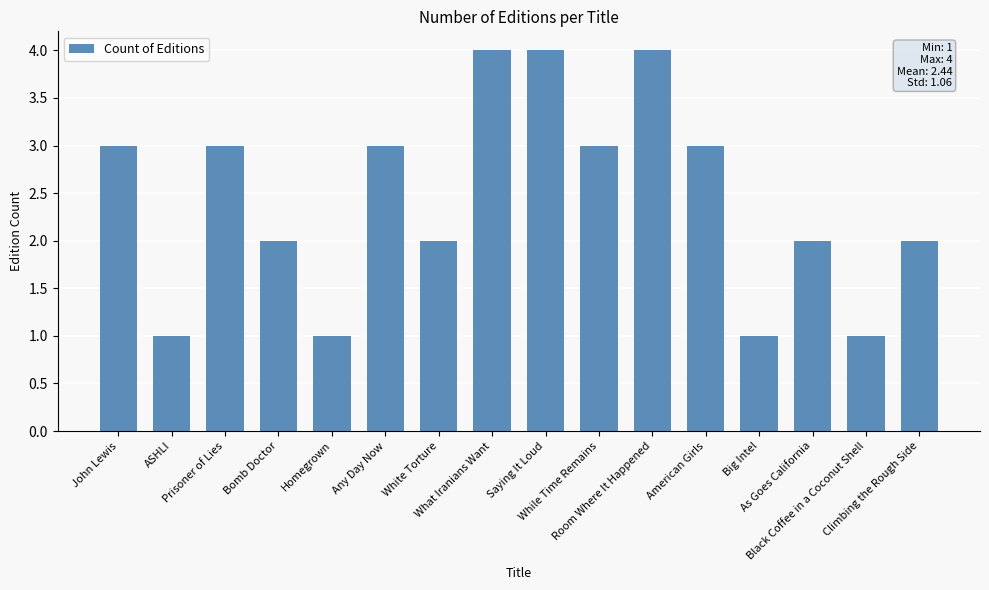

What is the approximate value at Climbing the Rough Side?

2